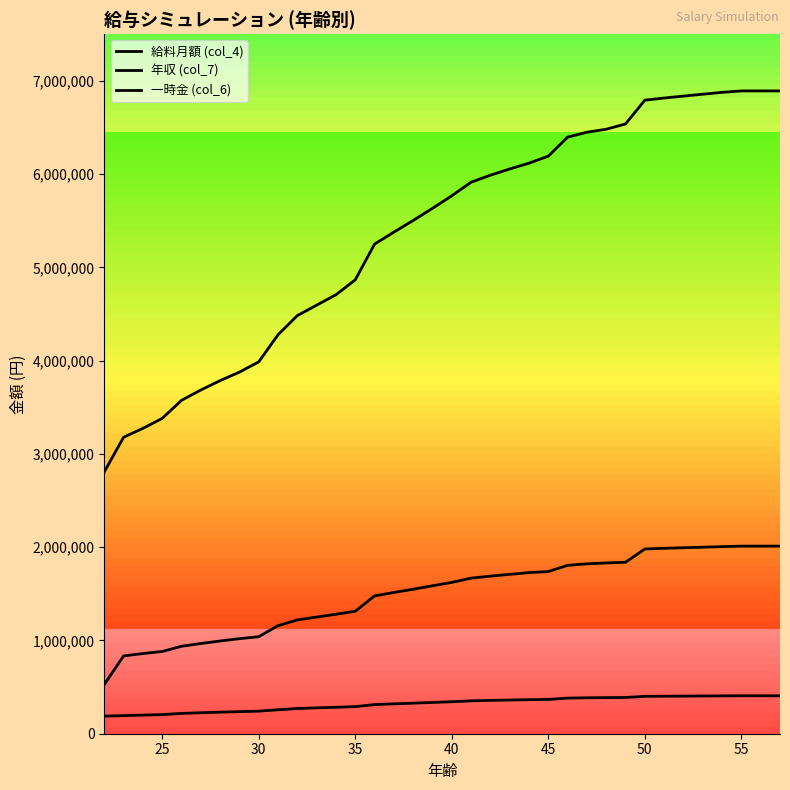

List the series in order of their peak value, lowest first.

給料月額 (col_4), 一時金 (col_6), 年収 (col_7)